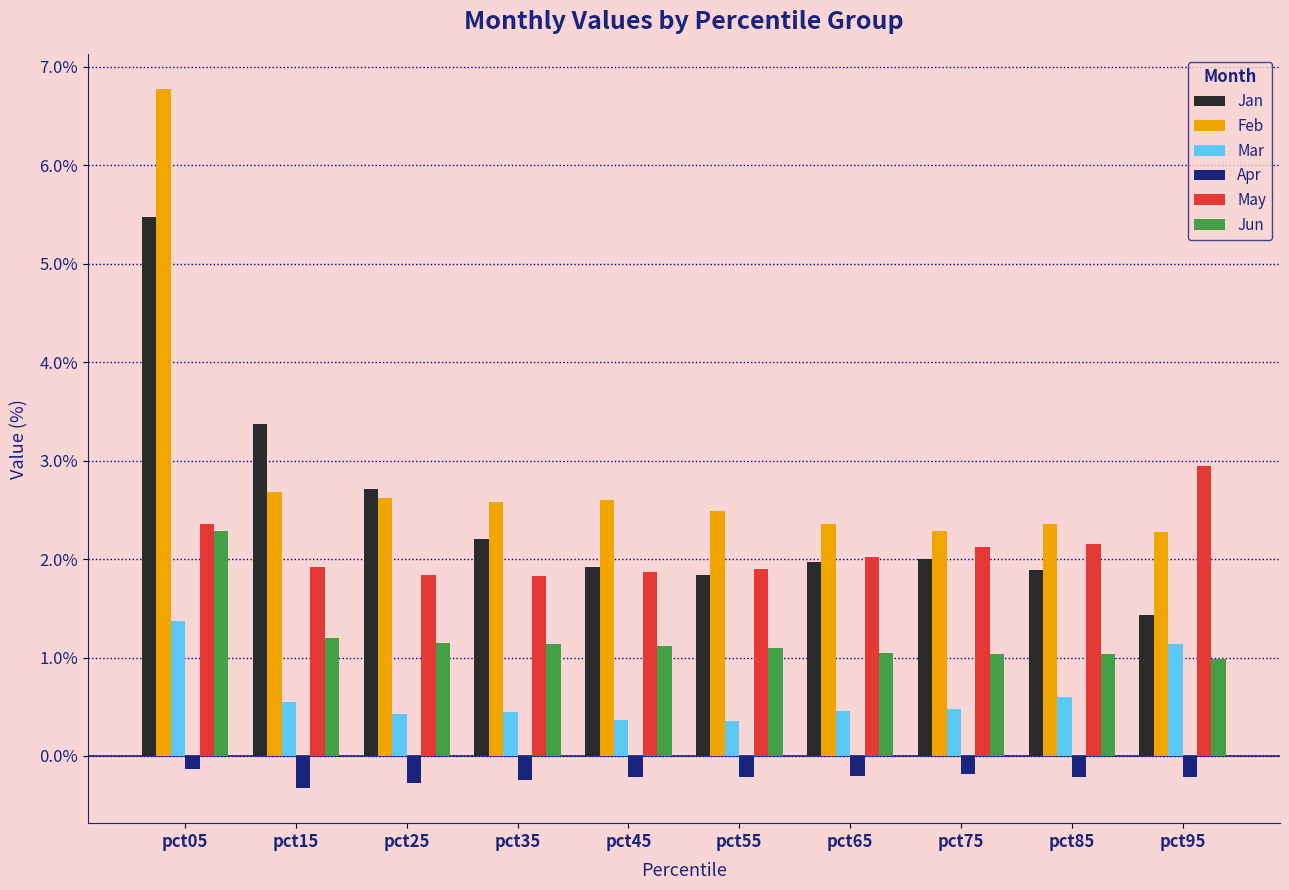

What is the value of the Jan bar at the 7th from the left?

2.0